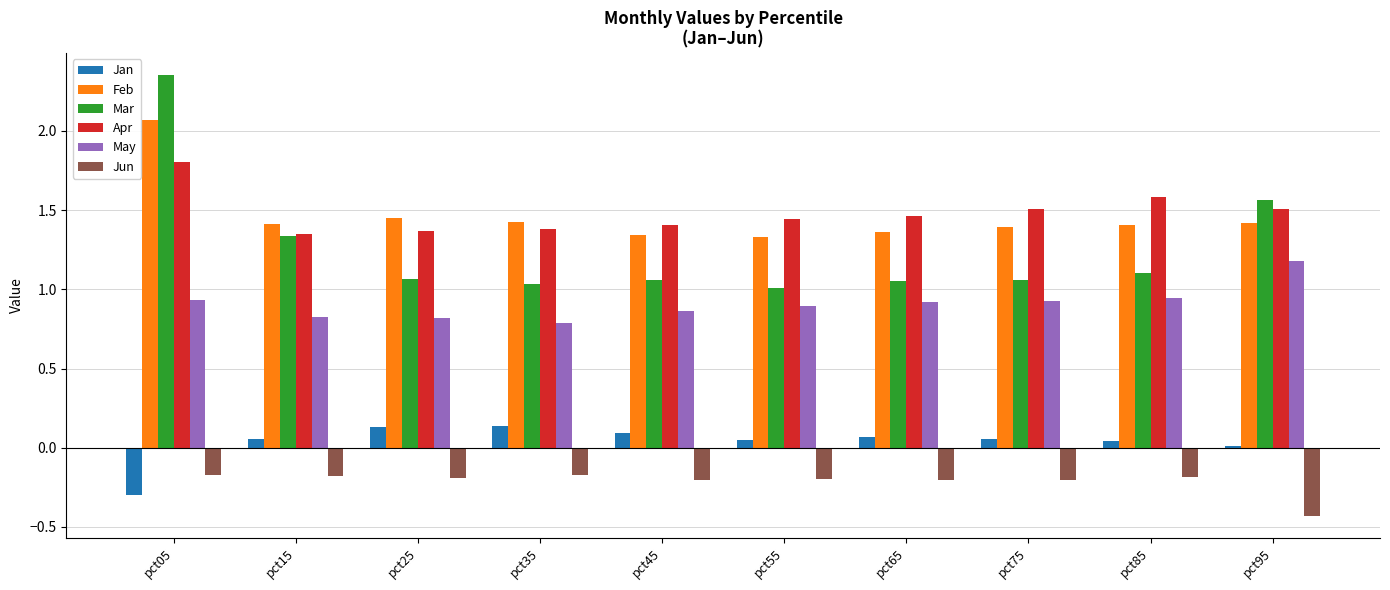

What is the sum of all Mar values?

12.6